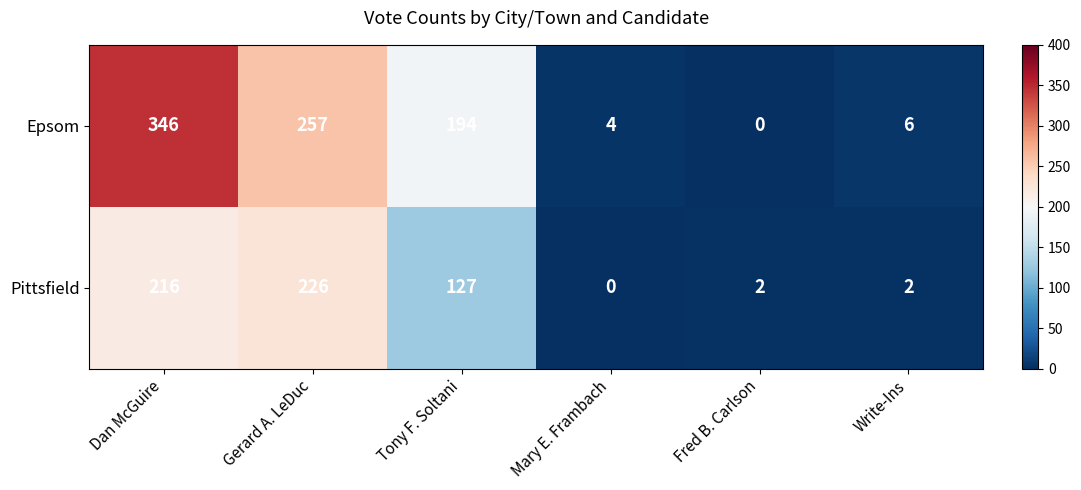

Reading left to right, extract all data points from this chart.

Epsom: 346	257	194	4	0	6
Pittsfield: 216	226	127	0	2	2